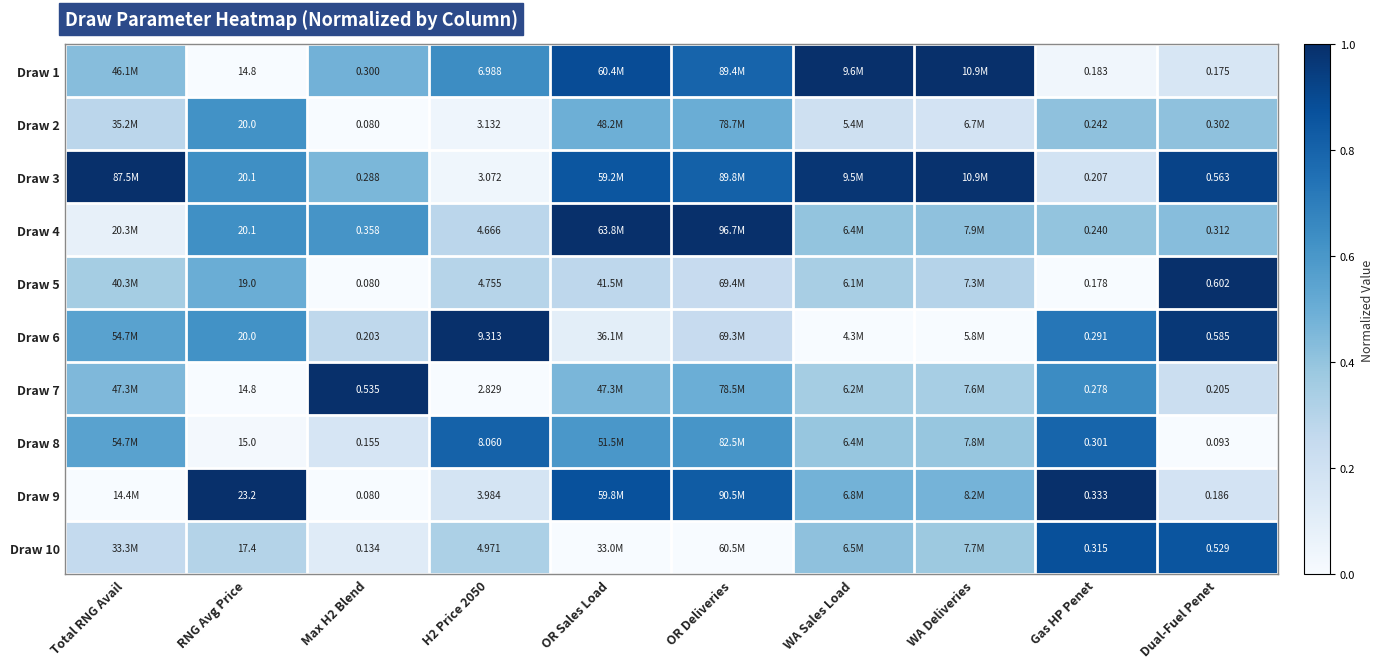

Is the value of Draw 10 at H2 Price 2050 greater than the value of Draw 4 at RNG Avg Price?

No